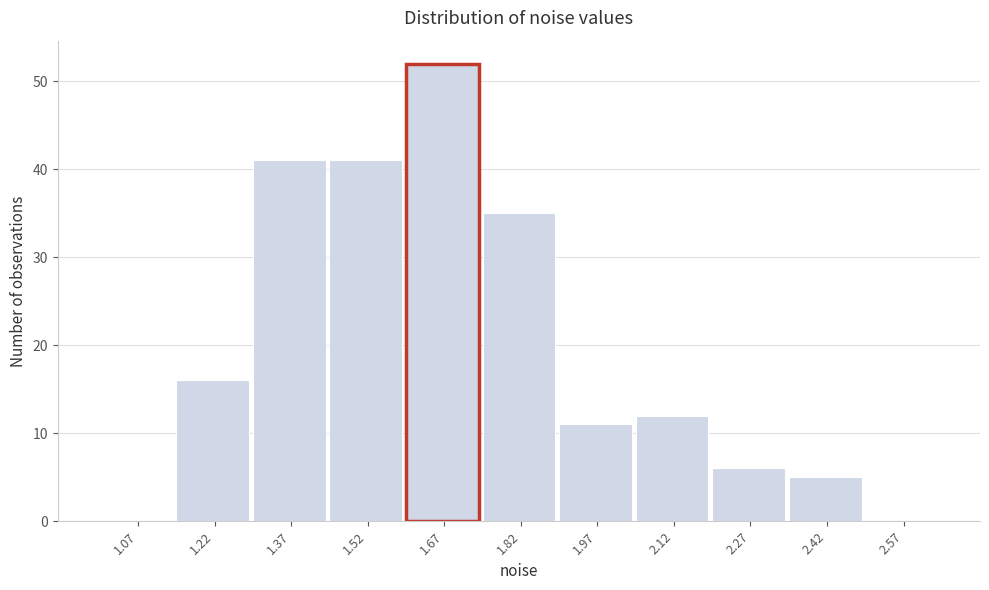

Reading left to right, list every bar in this chart as the range it spans on the x-axis followed by its height. Neither the bar edges nor the heights are printed on the chart, so give them approximately, as read against the axes.

1.00 to 1.15: 0
1.15 to 1.30: 16
1.30 to 1.45: 41
1.45 to 1.60: 41
1.60 to 1.75: 52
1.75 to 1.90: 35
1.90 to 2.05: 11
2.05 to 2.20: 12
2.20 to 2.35: 6
2.35 to 2.50: 5
2.50 to 2.65: 0